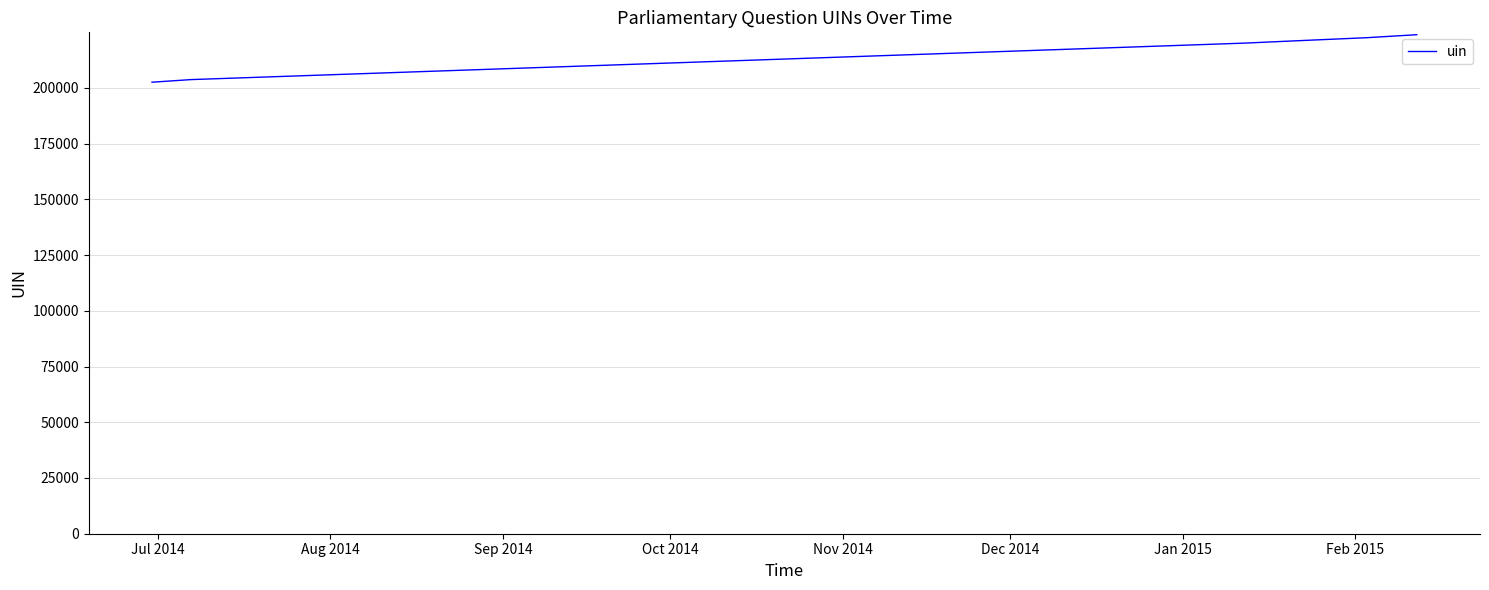

What is the minimum value shown in the chart?

202545